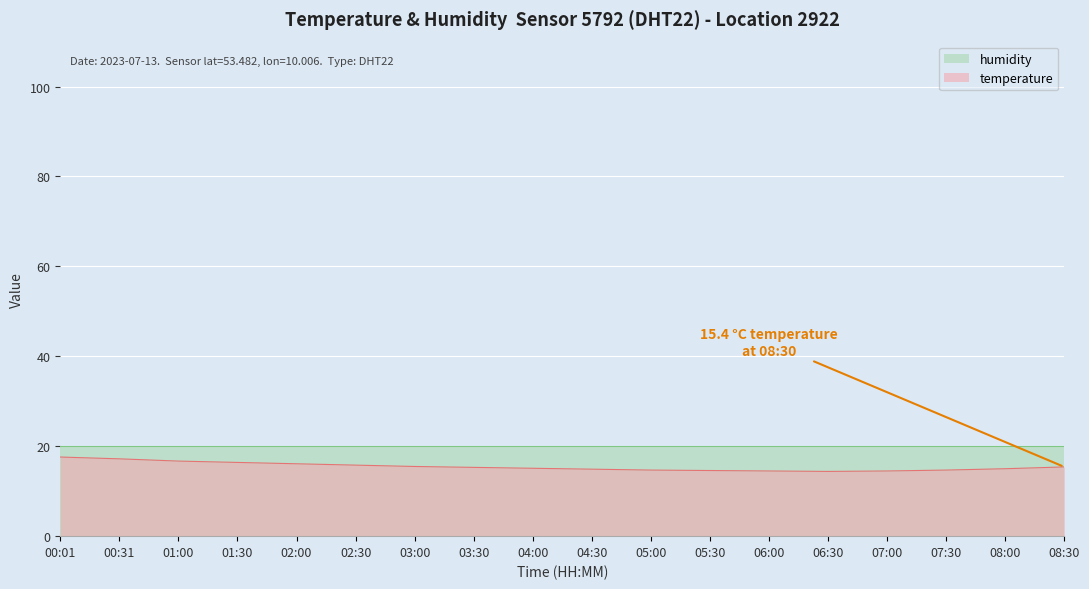

Does the chart display data point markers on the line(s)?

No